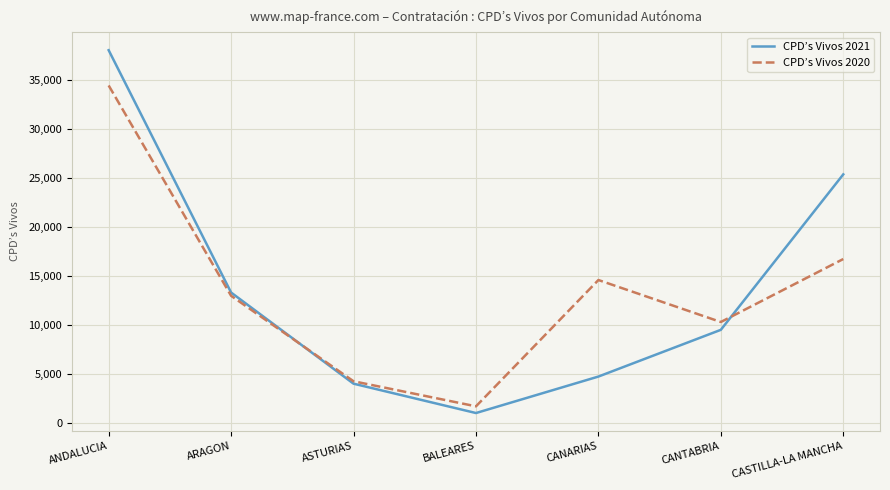

Which series has the largest range (max minus min)?

CPD’s Vivos 2021